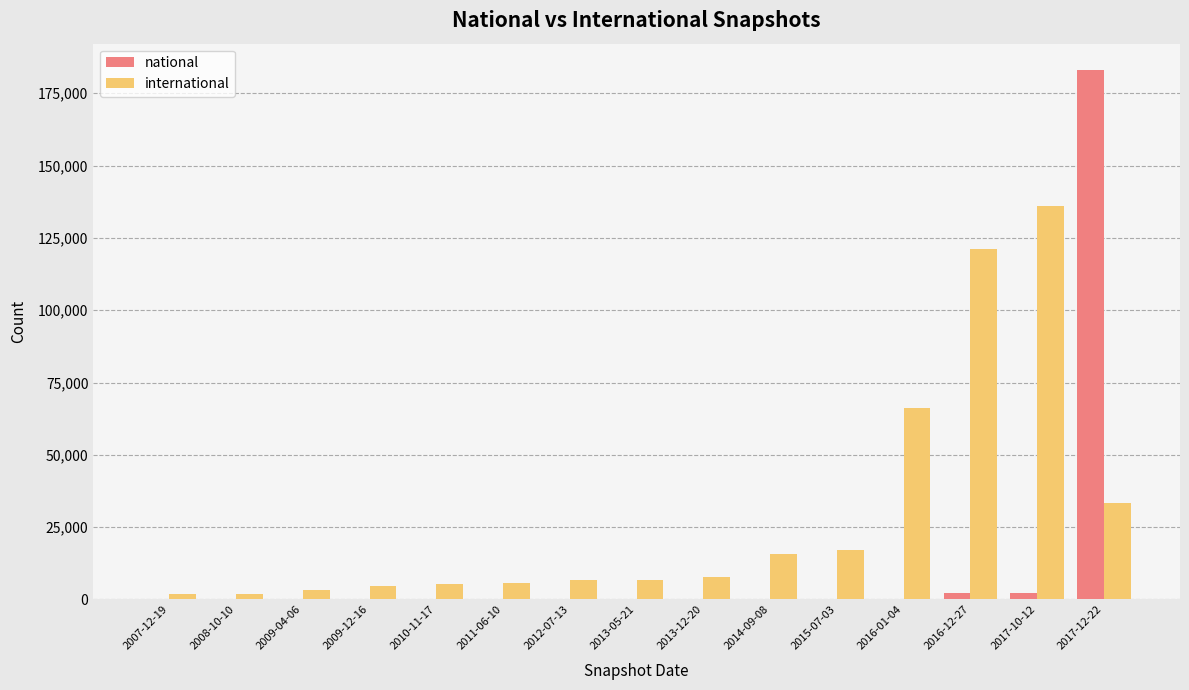

The value of national at 2012-07-13 is 0. True or false?

True